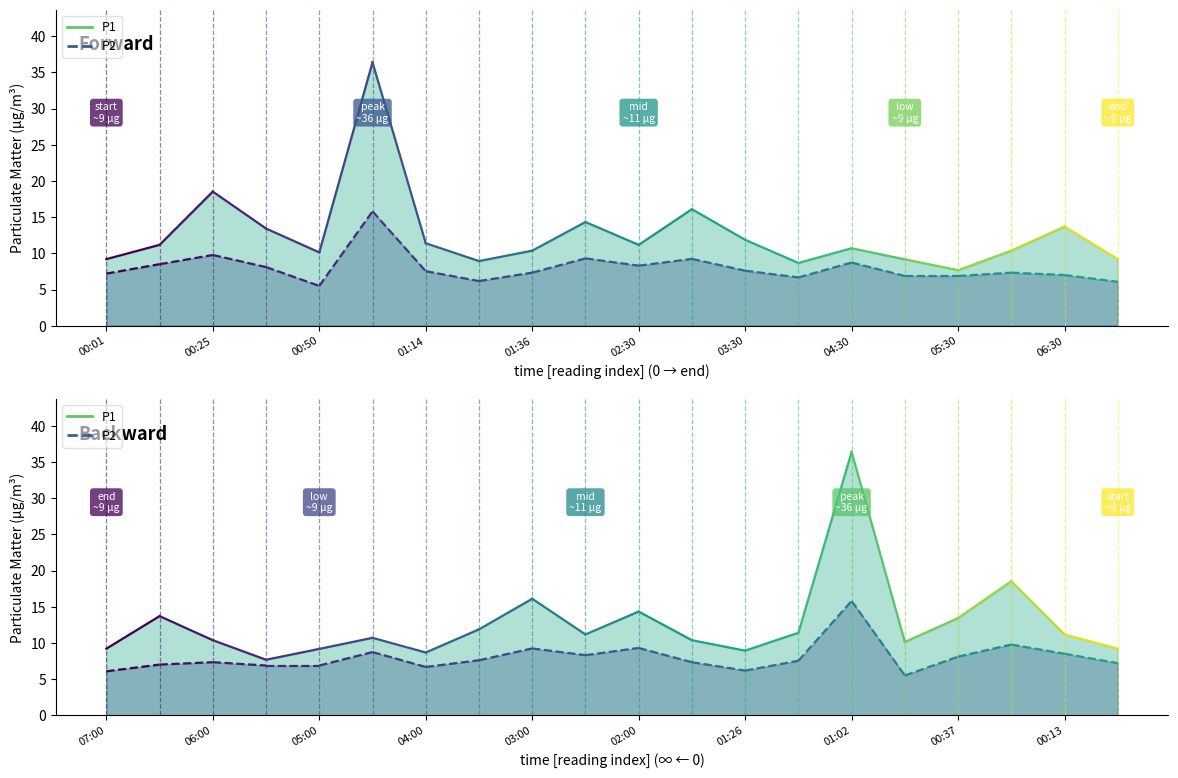

True or false: P1 and P2 intersect in this chart.

False